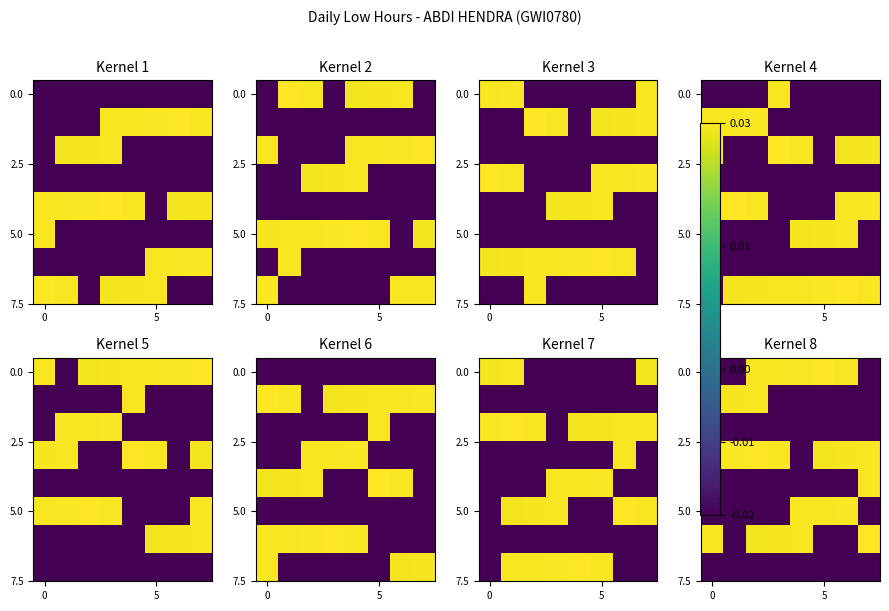

How many series are shown in this chart?

8